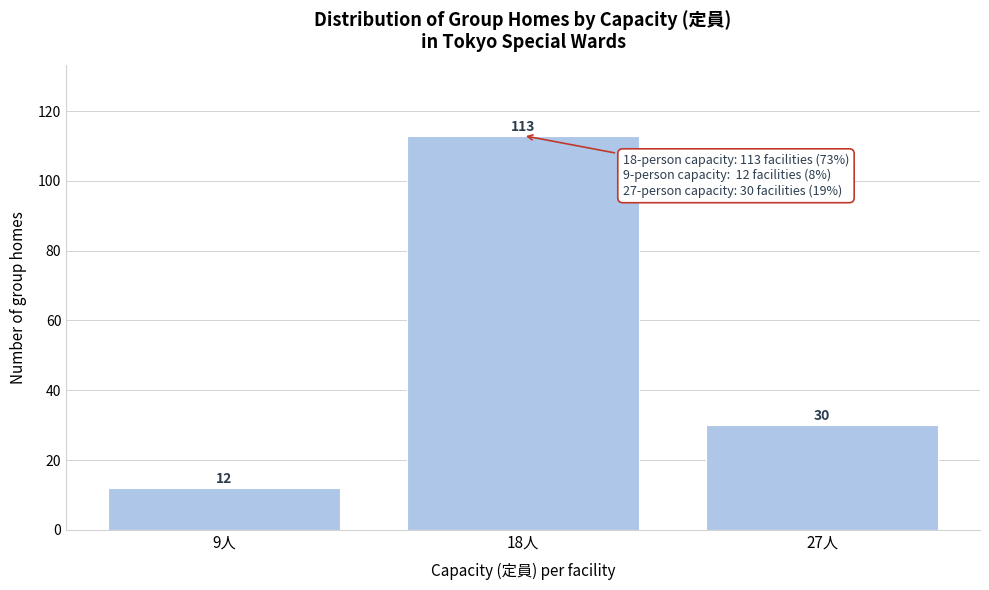

Reading right to left, transcribe all the data shown in this chart.

27人=30	18人=113	9人=12